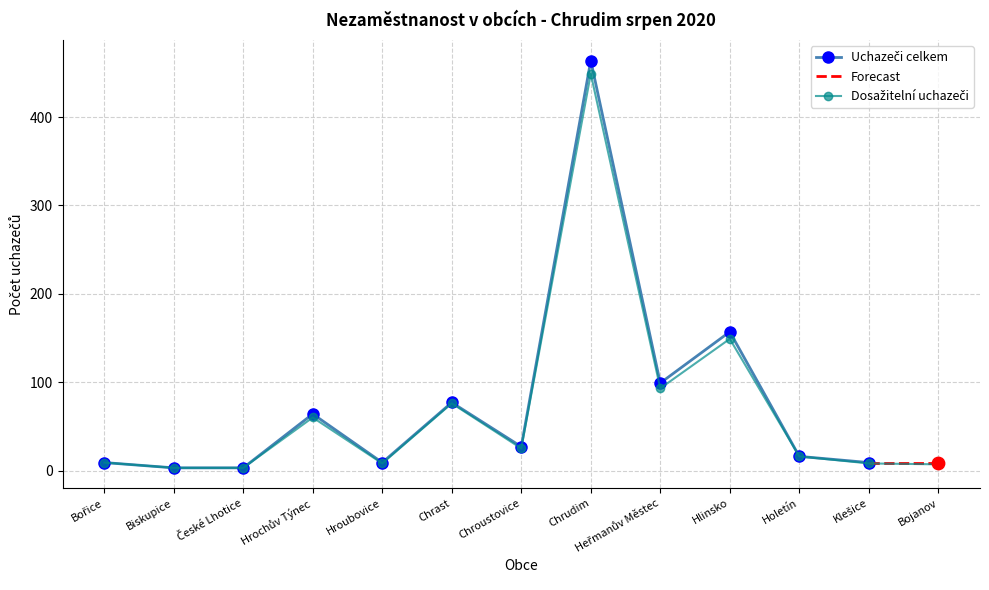

At which category is the sum across all series the highest?

Chrudim